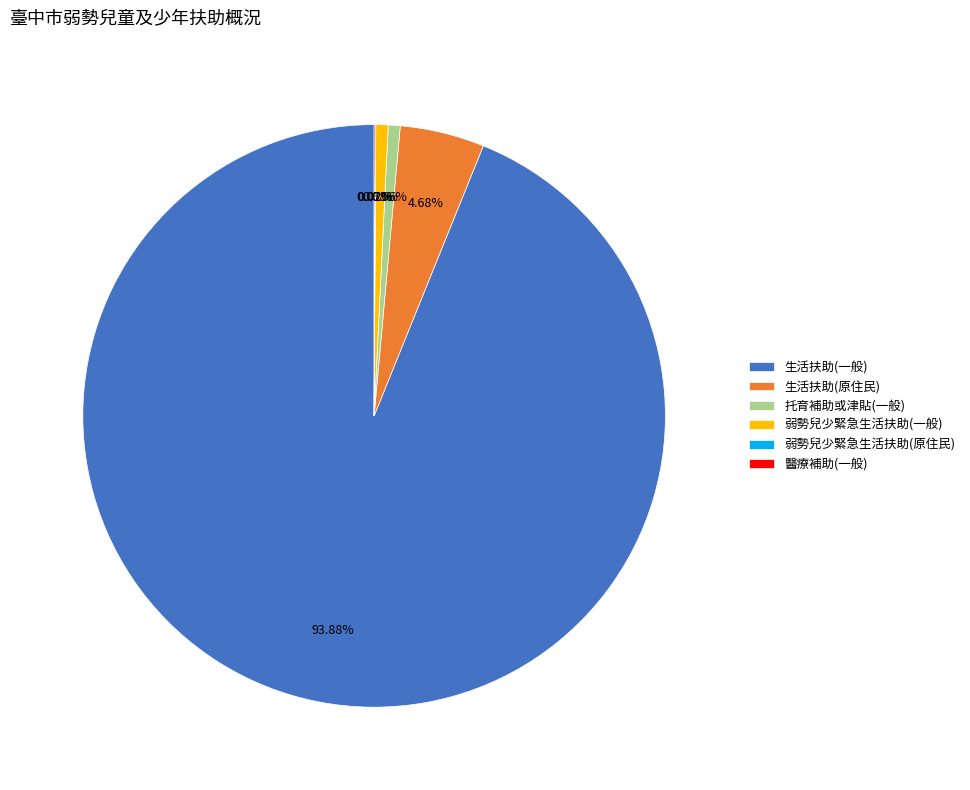

To the nearest percent, what percentage of the pie is 弱勢兒少緊急生活扶助(一般)?

1%